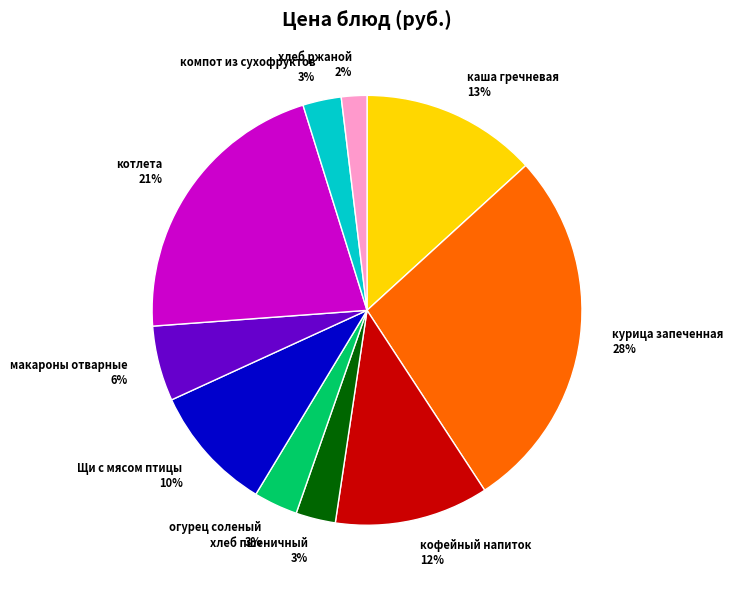

Does any single category account for the majority?

No